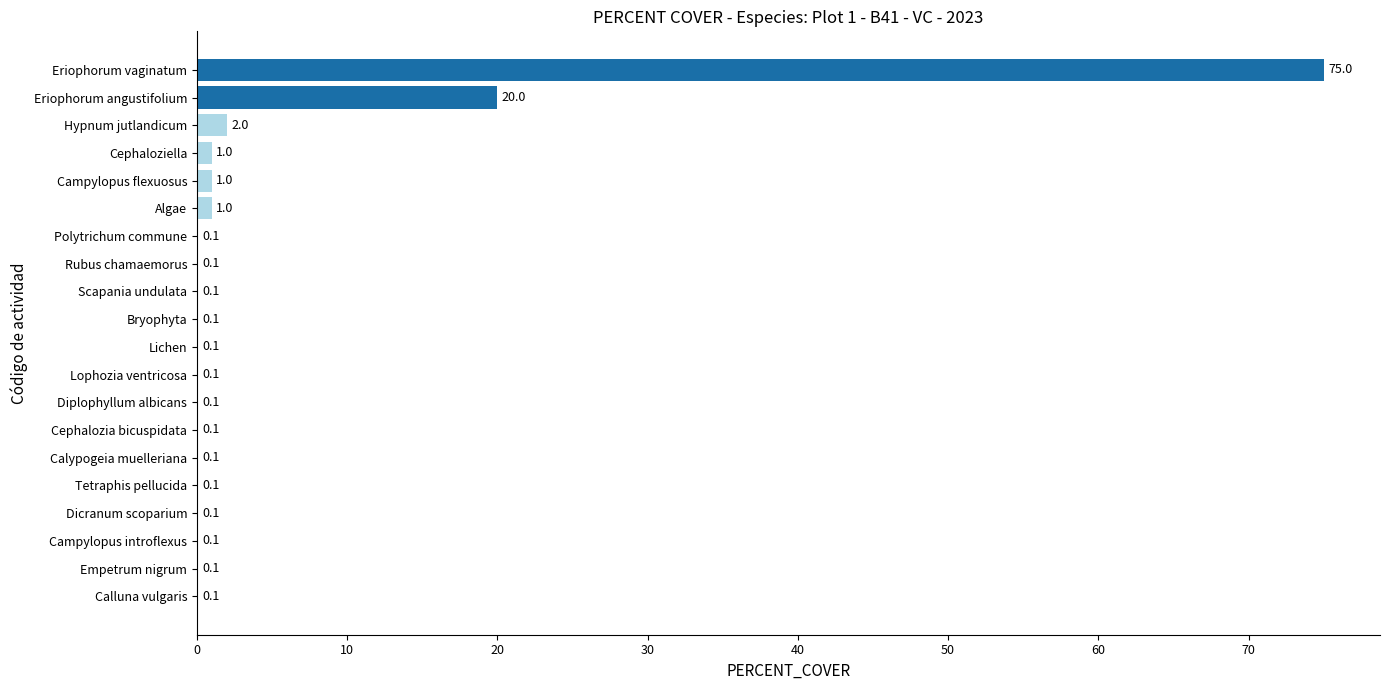

How many distinct data groups are displayed?

1